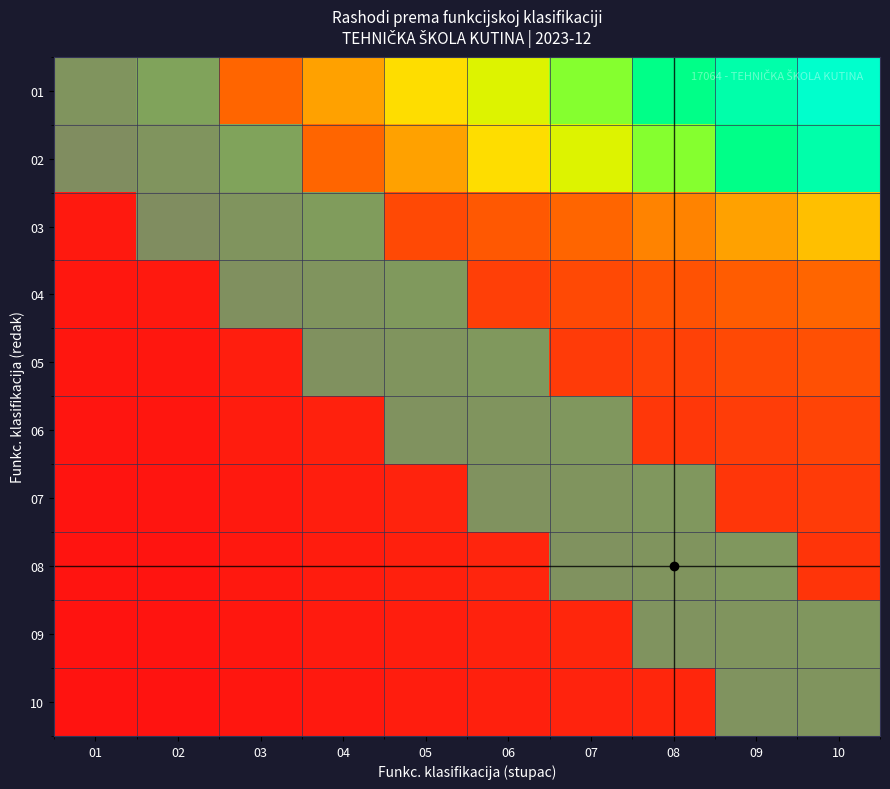

Which label corresponds to the largest value in the chart?

01